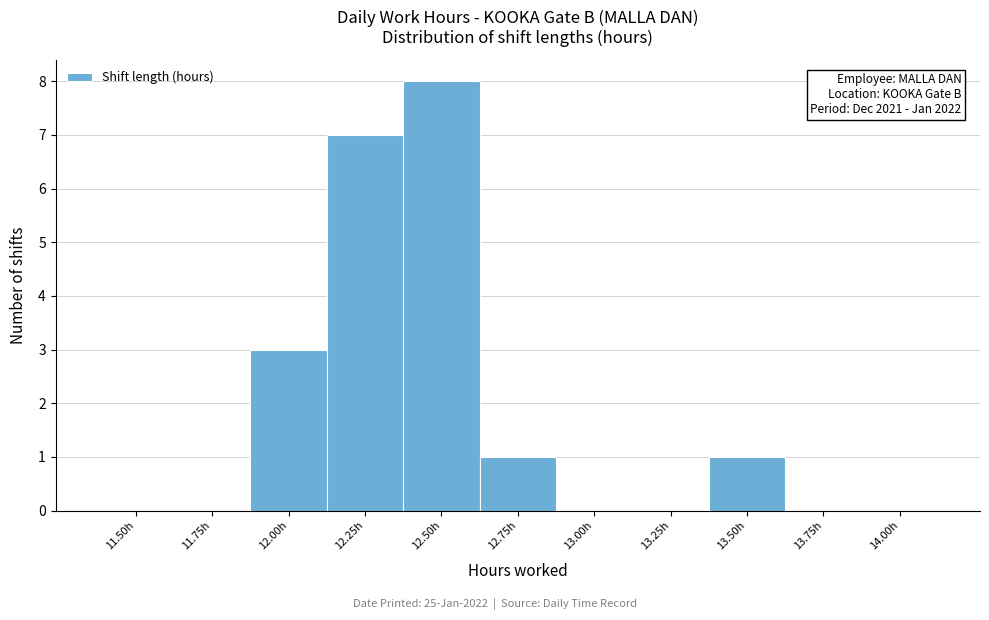

Reading left to right, what are all the values shown in this chart?

11.50h=0	11.75h=0	12.00h=3	12.25h=7	12.50h=8	12.75h=1	13.00h=0	13.25h=0	13.50h=1	13.75h=0	14.00h=0